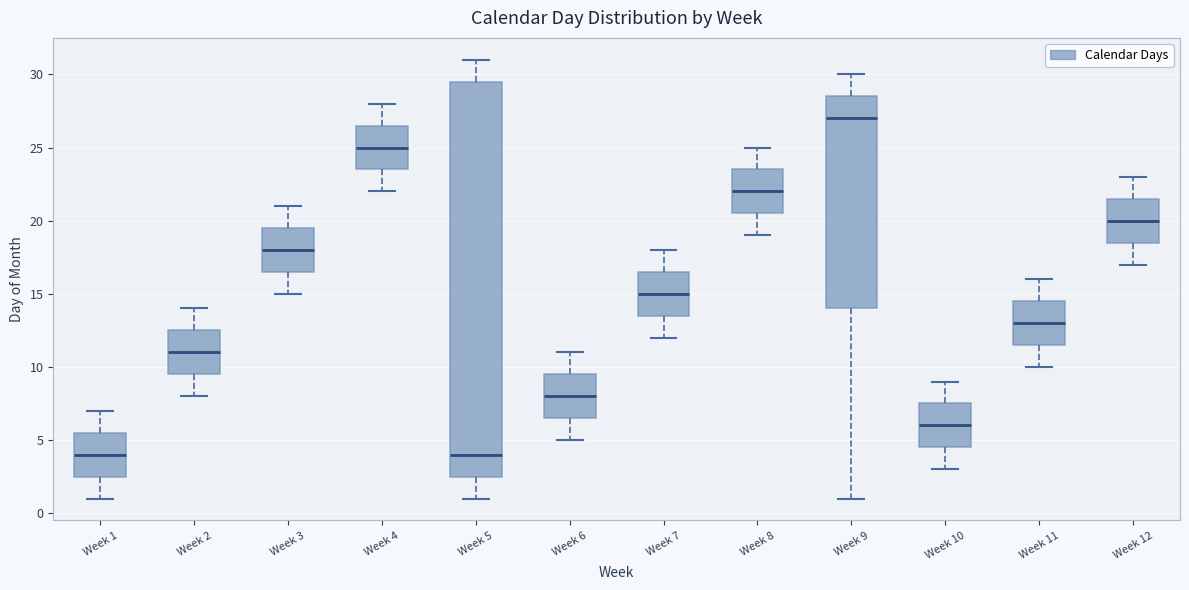

Reading left to right, read every box against the y-axis: the position of its median line, the range the box covers, and the ends of its whiskers. The values are not printed on the chart, so give them approximately, as read against the axis.

Week 1: median 4.0, box 2.5 to 5.5, whiskers 1.0 to 7.0
Week 2: median 11.0, box 9.5 to 12.5, whiskers 8.0 to 14.0
Week 3: median 18.0, box 16.5 to 19.5, whiskers 15.0 to 21.0
Week 4: median 25.0, box 23.5 to 26.5, whiskers 22.0 to 28.0
Week 5: median 4.0, box 2.5 to 29.5, whiskers 1.0 to 31.0
Week 6: median 8.0, box 6.5 to 9.5, whiskers 5.0 to 11.0
Week 7: median 15.0, box 13.5 to 16.5, whiskers 12.0 to 18.0
Week 8: median 22.0, box 20.5 to 23.5, whiskers 19.0 to 25.0
Week 9: median 27.0, box 14.0 to 28.5, whiskers 1.0 to 30.0
Week 10: median 6.0, box 4.5 to 7.5, whiskers 3.0 to 9.0
Week 11: median 13.0, box 11.5 to 14.5, whiskers 10.0 to 16.0
Week 12: median 20.0, box 18.5 to 21.5, whiskers 17.0 to 23.0